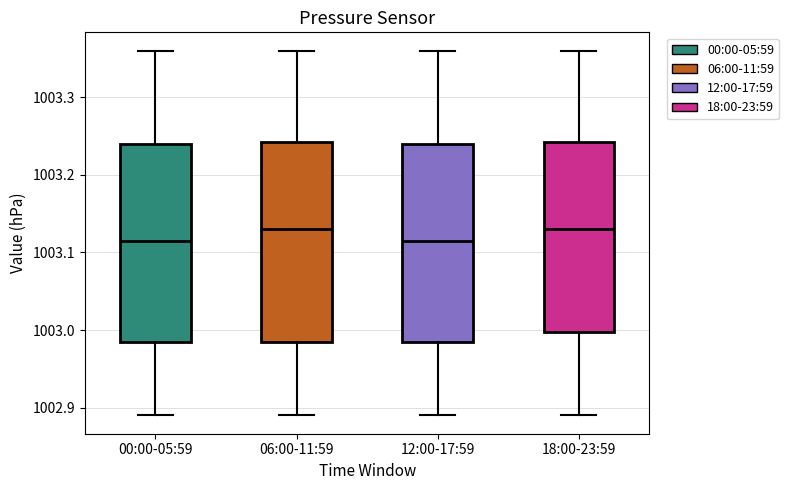

Reading left to right, transcribe this box plot: for each box, give where its median line is, the range the box spans, and where its two whiskers end, as read against the y-axis. The values are not printed on the chart, so give them approximately, as read against the axis.

00:00-05:59: median 1003.12, box 1002.99 to 1003.24, whiskers 1002.89 to 1003.36
06:00-11:59: median 1003.13, box 1002.99 to 1003.24, whiskers 1002.89 to 1003.36
12:00-17:59: median 1003.12, box 1002.99 to 1003.24, whiskers 1002.89 to 1003.36
18:00-23:59: median 1003.13, box 1003.00 to 1003.24, whiskers 1002.89 to 1003.36